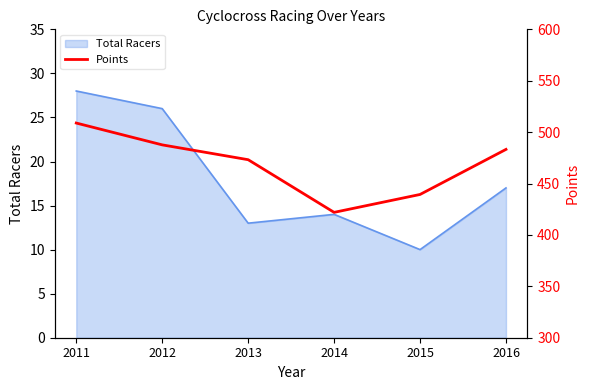

How many lines are shown in the chart?

1